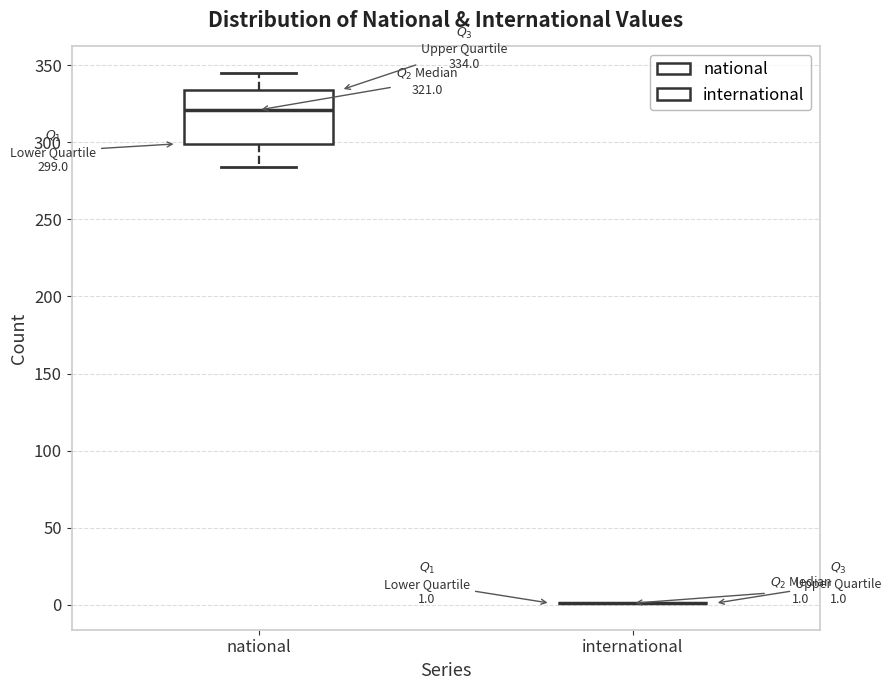

Comparing the boxes themselves (not the whiskers), which one is the tallest?

national